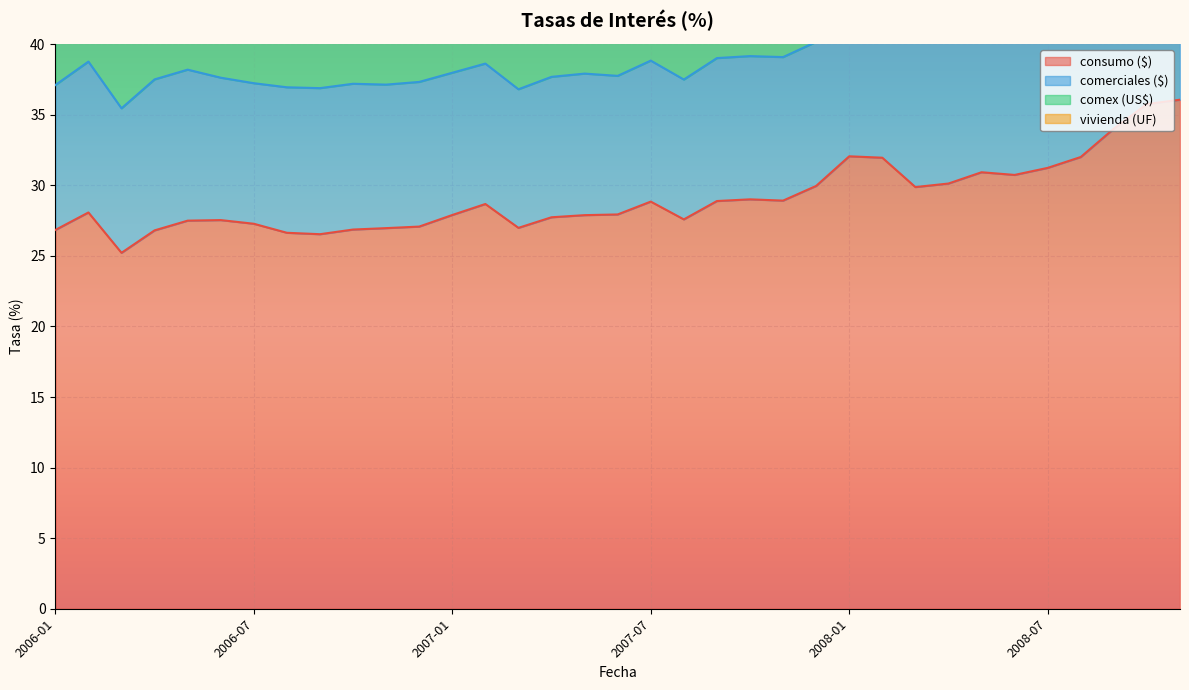

Between 2007-10 and 2006-01, which is larger?

2007-10